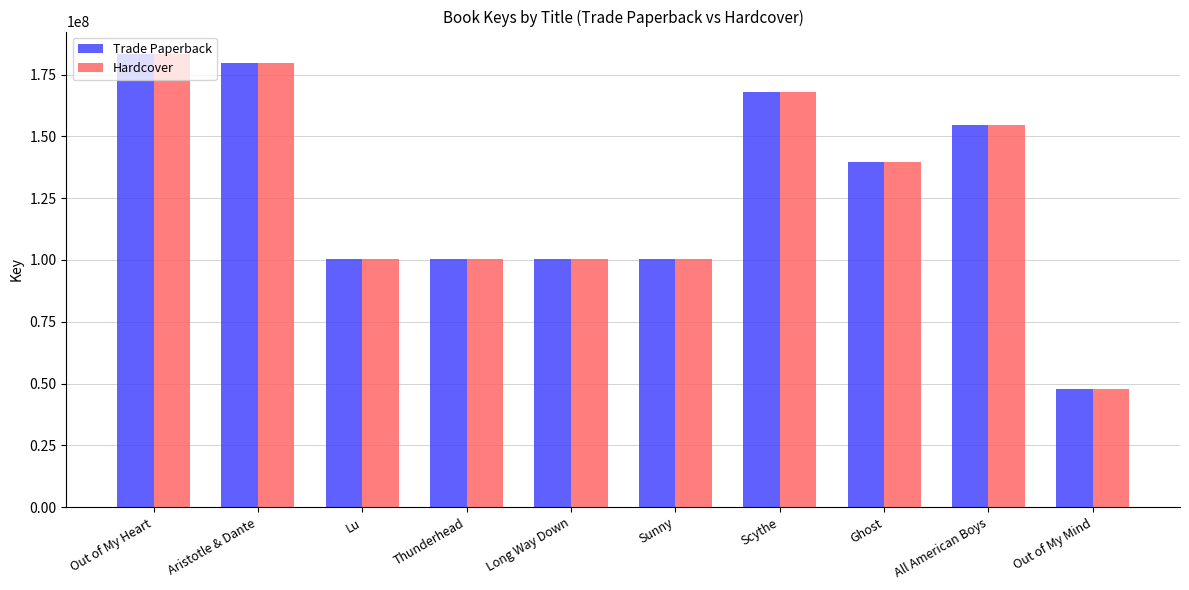

How many series are shown in this chart?

2